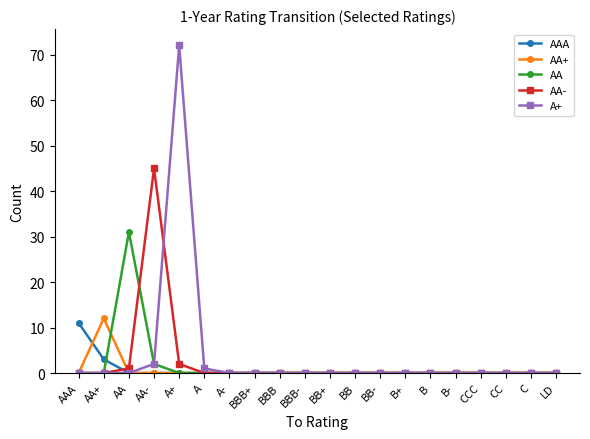

Count the number of categories in the chart.

20